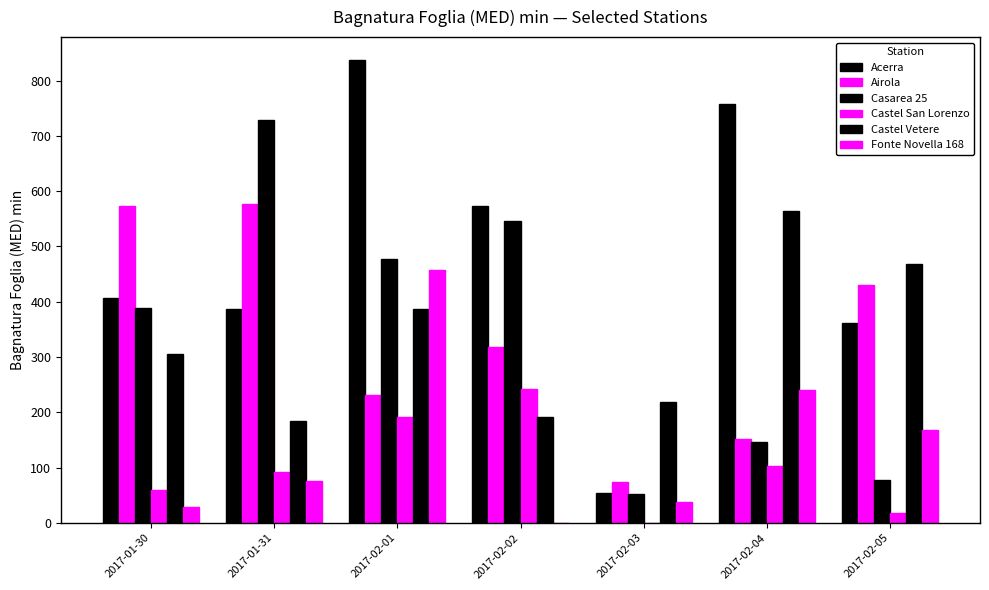

How many data points in Casarea 25 are above 388?

4